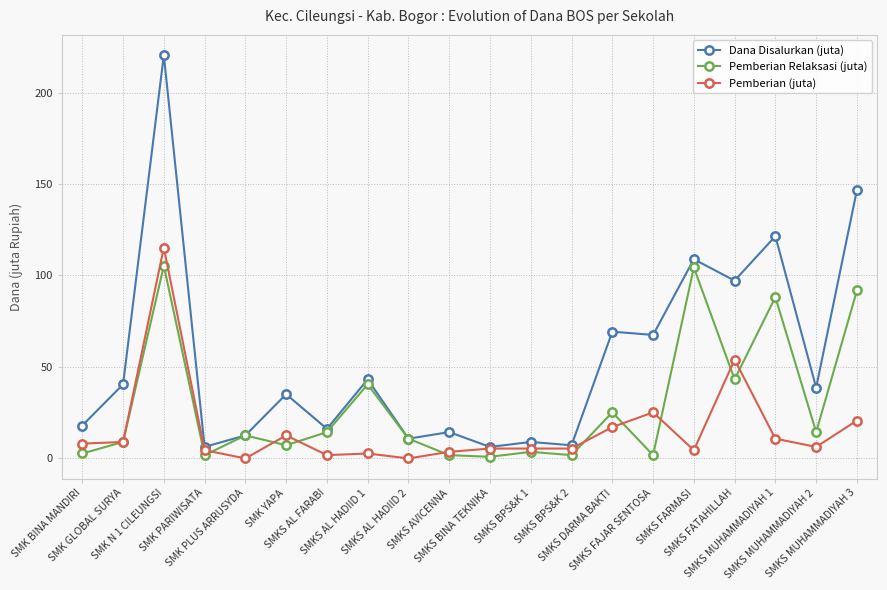

At how many categories does at least one series exceed 46?

7